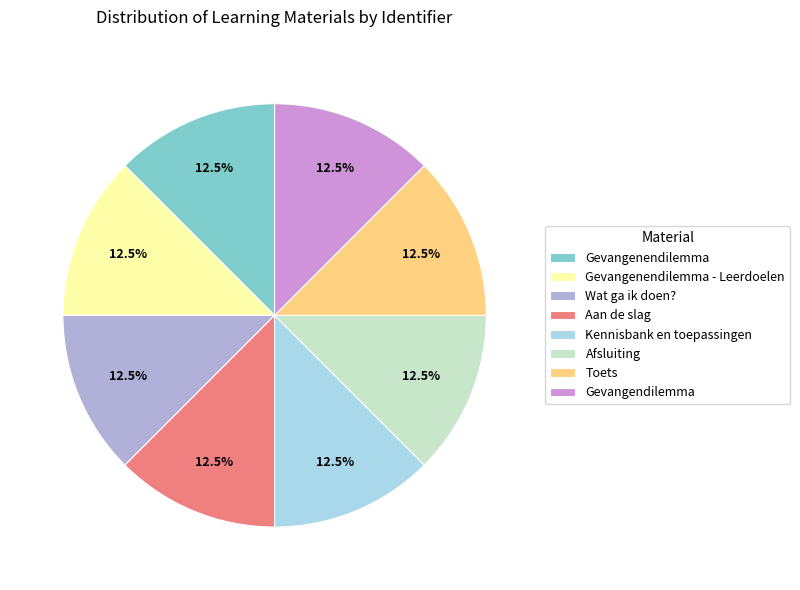

Is there any slice that represents more than half of the pie?

No